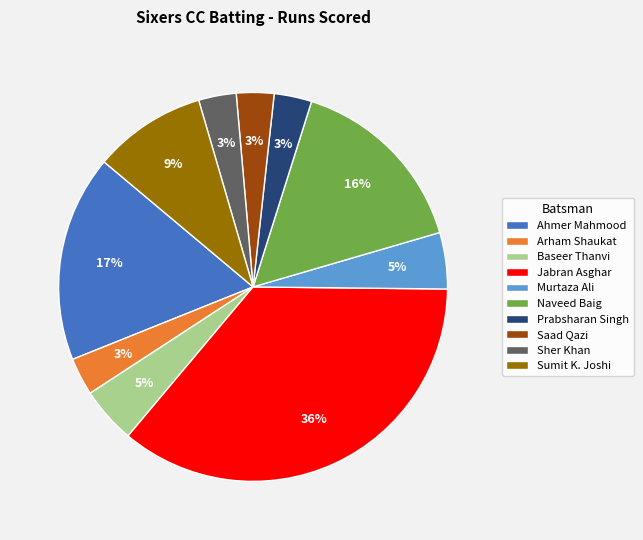

Which slice is the largest?

Jabran Asghar